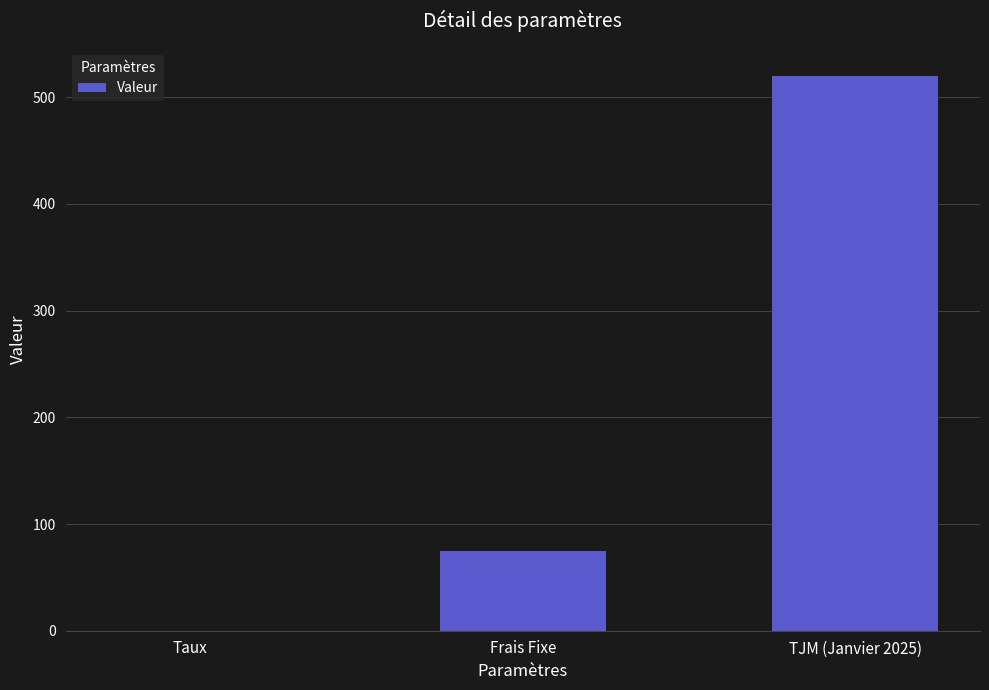

What is the difference between the values at Frais Fixe and TJM (Janvier 2025)?

445.0